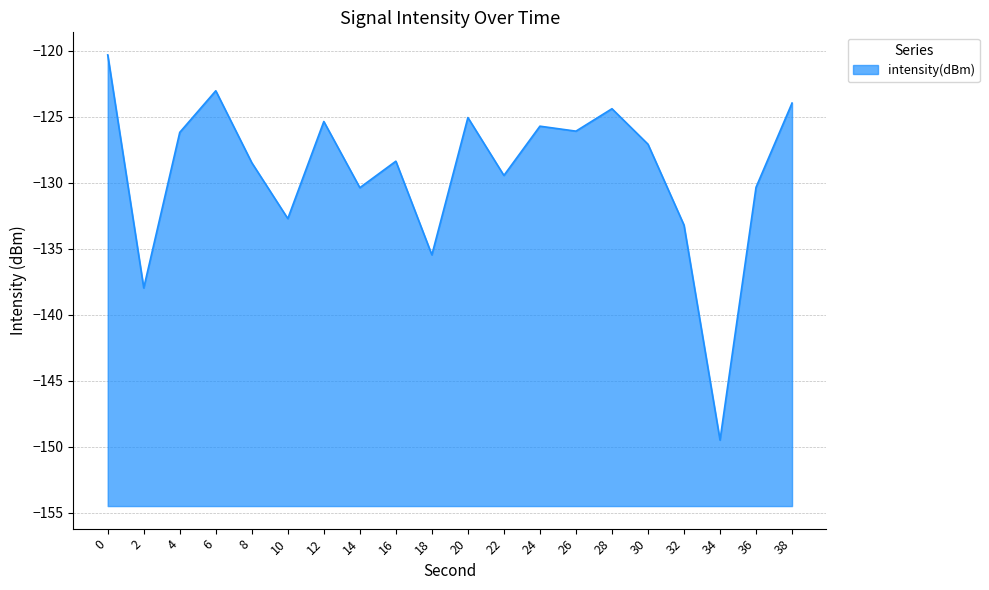

Reading right to left, list all the values displayed in this chart.

38=-124.0	36=-130.4	34=-149.5	32=-133.2	30=-127.1	28=-124.4	26=-126.1	24=-125.7	22=-129.5	20=-125.1	18=-135.5	16=-128.4	14=-130.4	12=-125.4	10=-132.7	8=-128.5	6=-123.0	4=-126.2	2=-138.0	0=-120.3